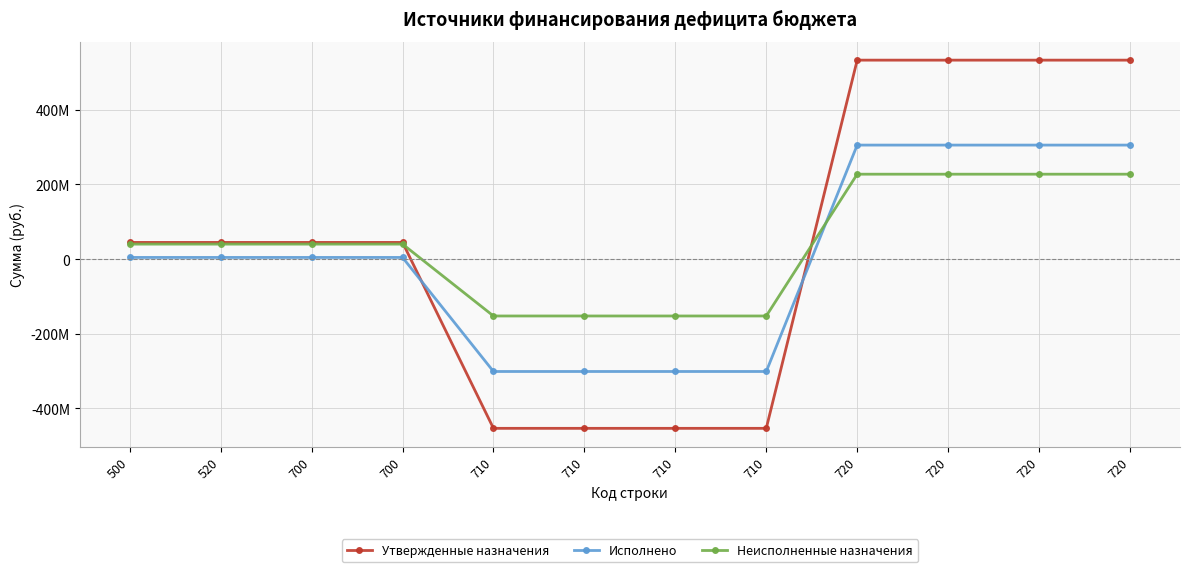

True or false: Исполнено has a value of 305509412.0 at 720.

True